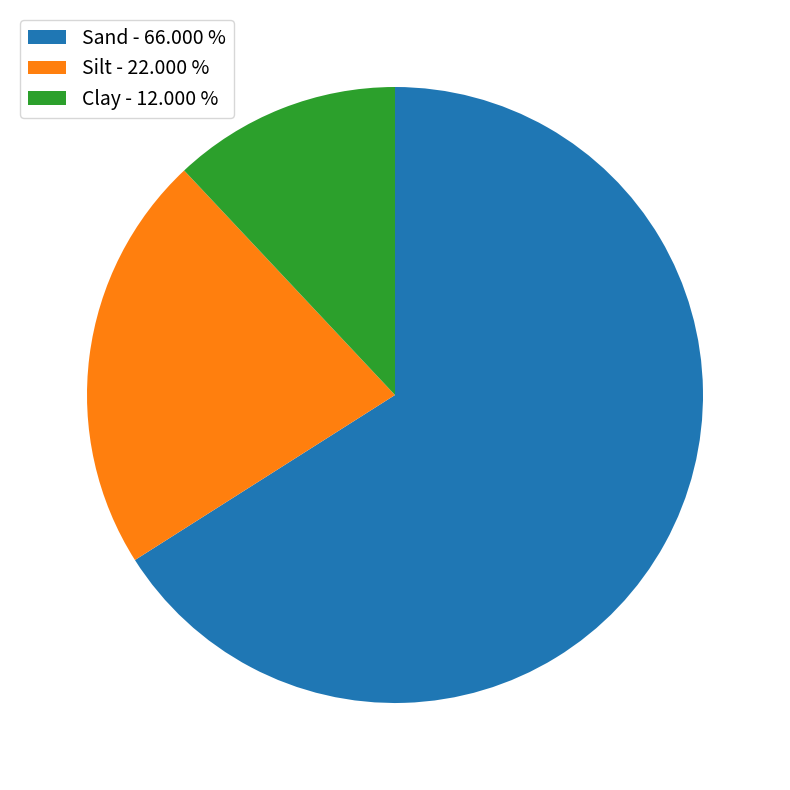

What is the smallest slice in the pie chart?

Clay